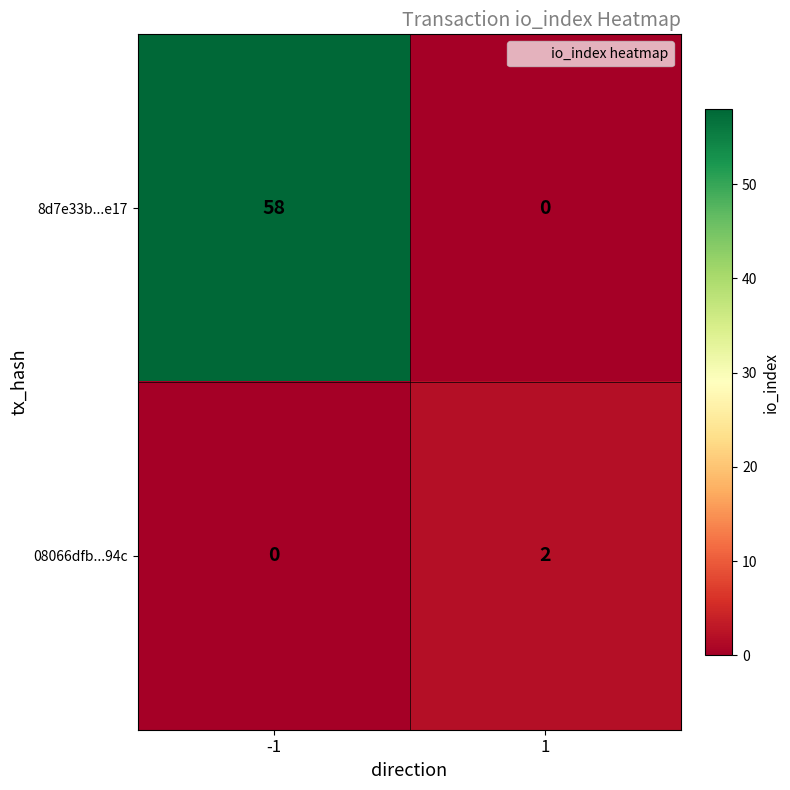

Is it true that 8d7e33b...e17 equals 19 at -1?

False